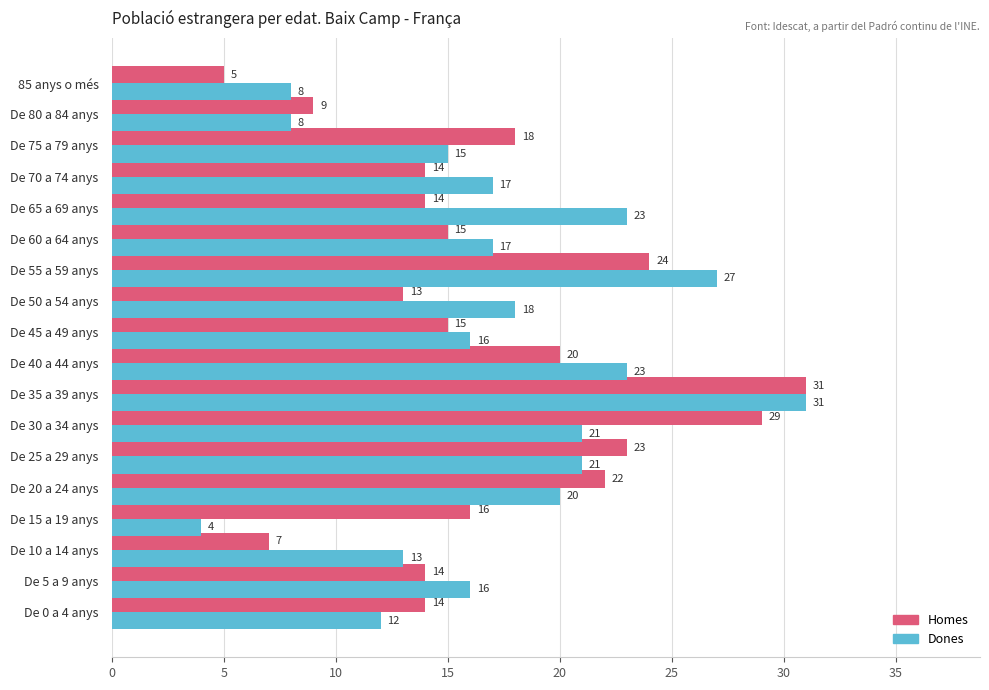

Which series has the widest spread of values?

Dones